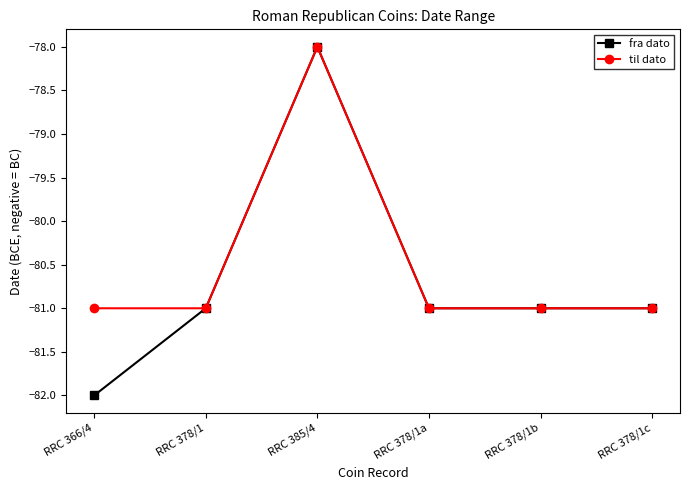

True or false: fra dato has more than 2 interior local peaks.

False